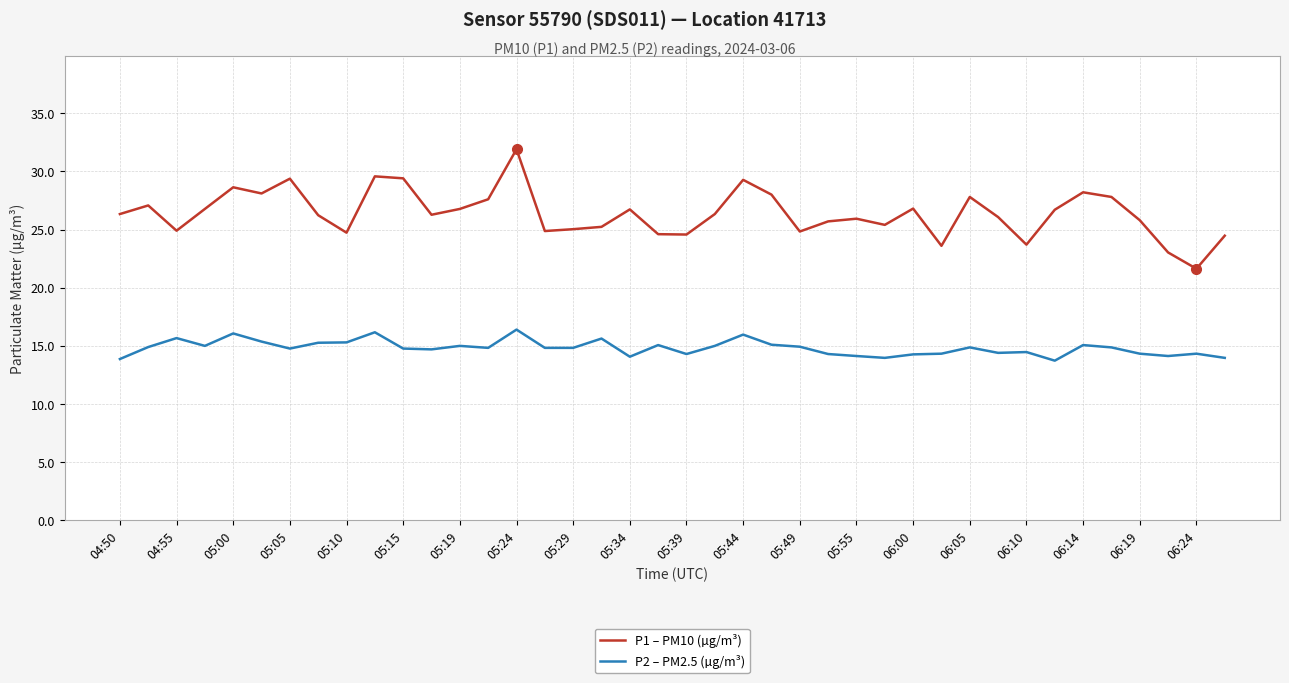

Which series has the widest spread of values?

P1 – PM10 (µg/m³)